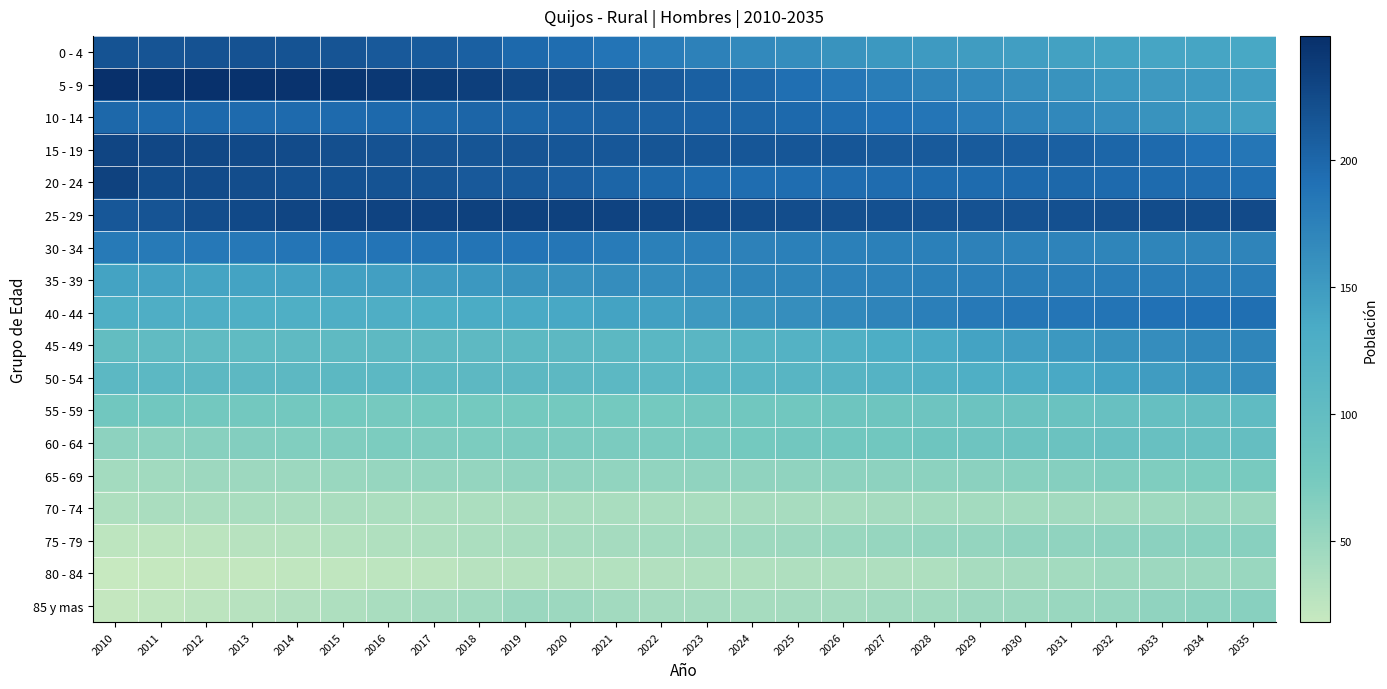

Is it true that 30 - 34 equals 181 at 2021?

True